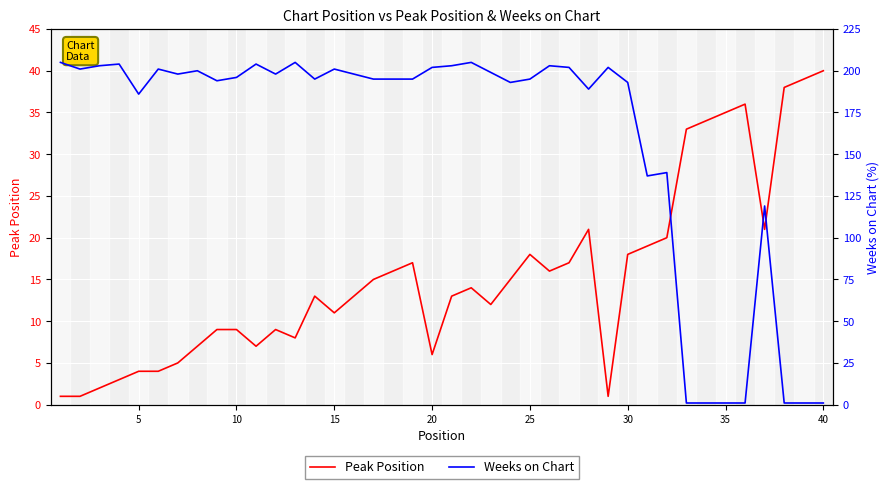

What is the maximum value for Peak Position?

40